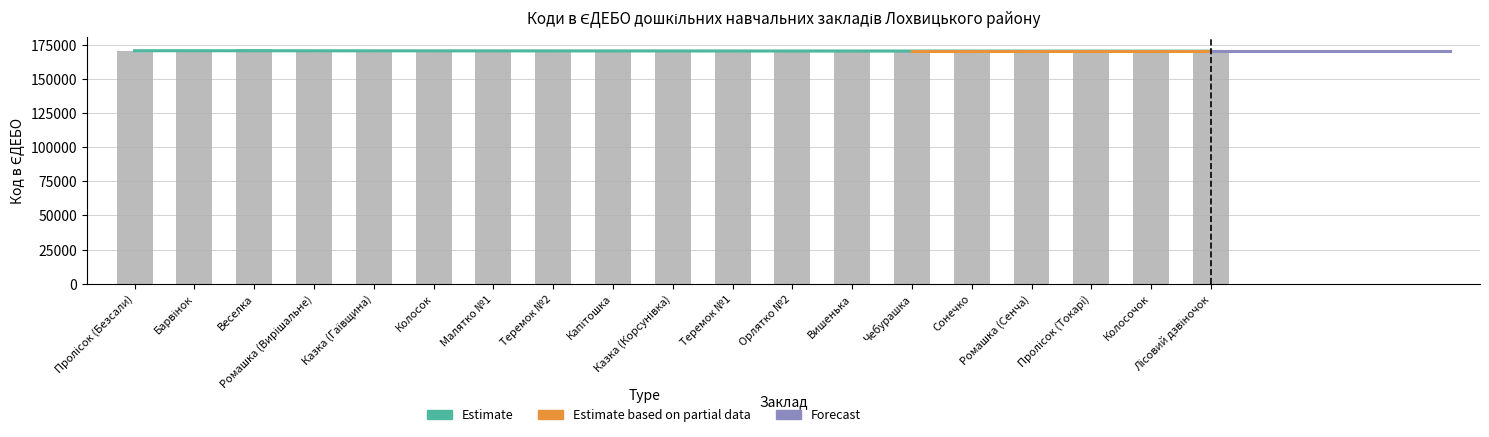

Reading left to right, list all the values displayed in this chart.

170325	170322	171779	170314	170317	170321	170312	170311	170326	170323	170309	170310	170316	170315	170324	170313	170320	170318	170319